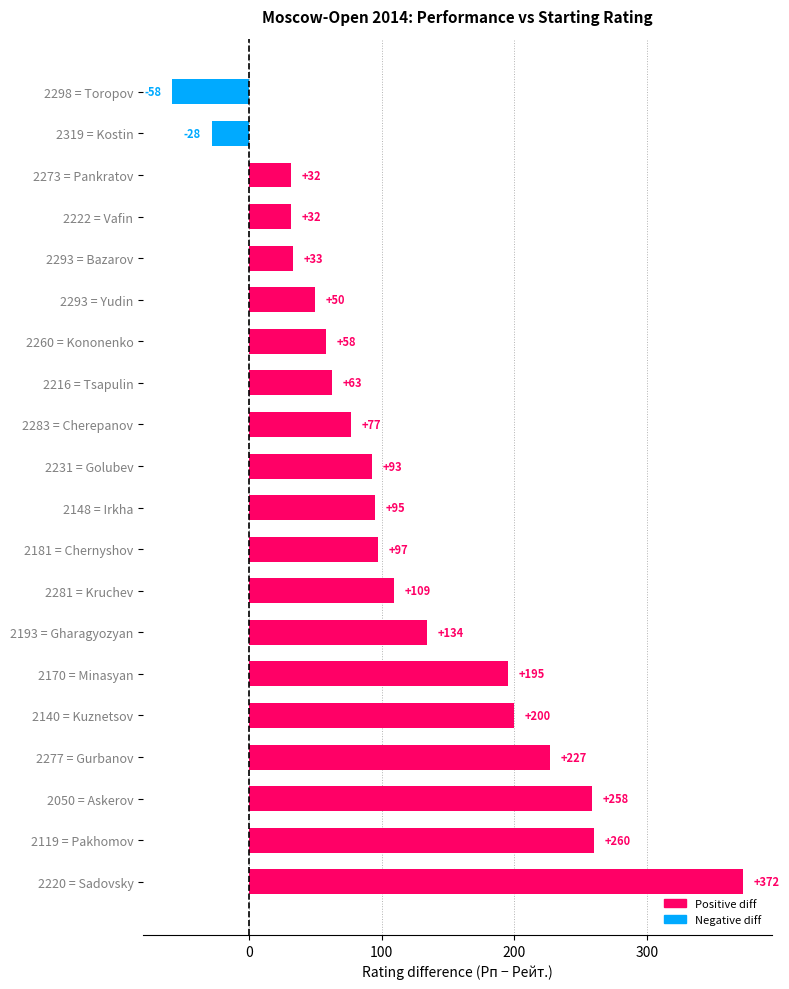

Which has a higher value, 2283 = Cherepanov or 2148 = Irkha?

2148 = Irkha